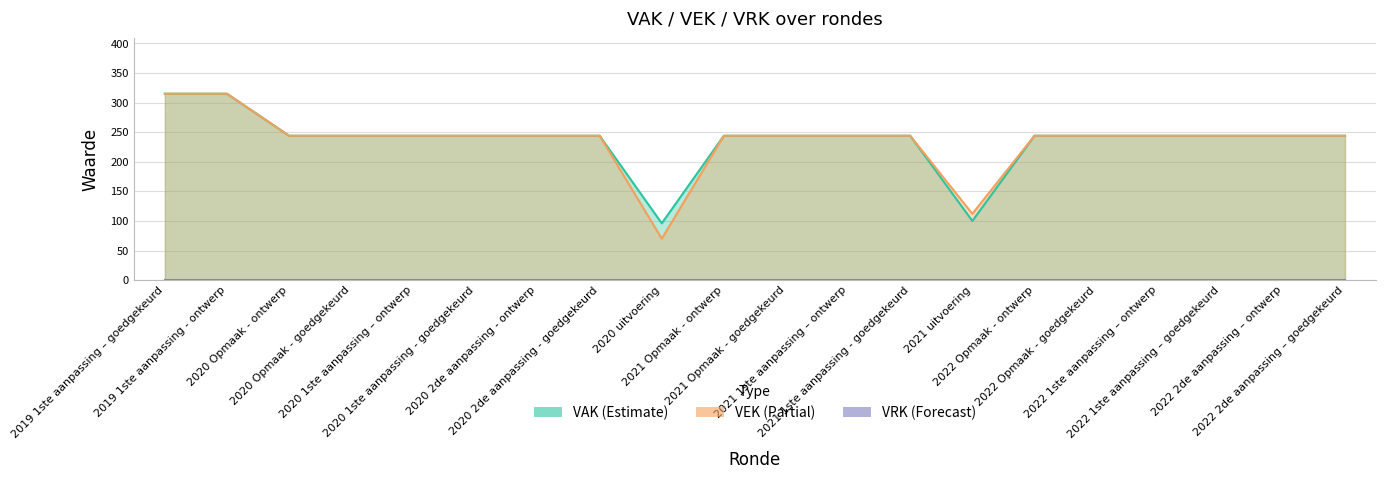

Is it true that VEK equals 244 at 2021 1ste aanpassing – ontwerp?

True